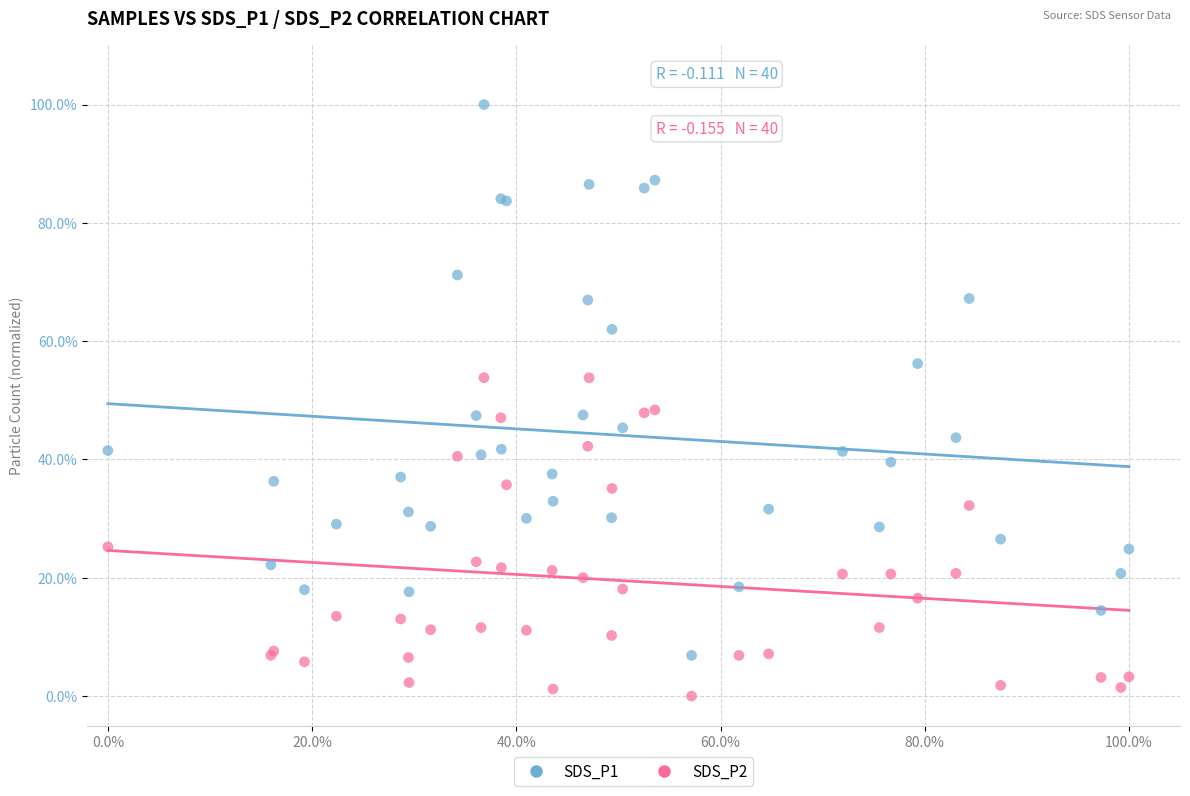

Which series reaches the maximum Y coordinate?

SDS_P1